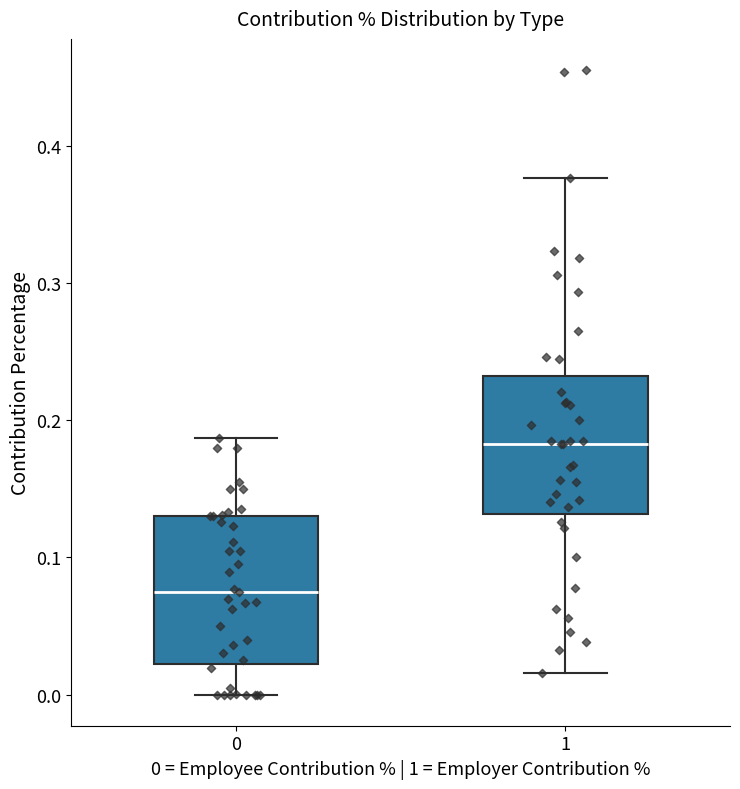

Reading left to right, transcribe this box plot: for each box, give where its median line is, the range the box spans, and where its two whiskers end, as read against the y-axis. The values are not printed on the chart, so give them approximately, as read against the axis.

0: median 0.07, box 0.02 to 0.13, whiskers 0.00 to 0.19
1: median 0.18, box 0.13 to 0.23, whiskers 0.02 to 0.38